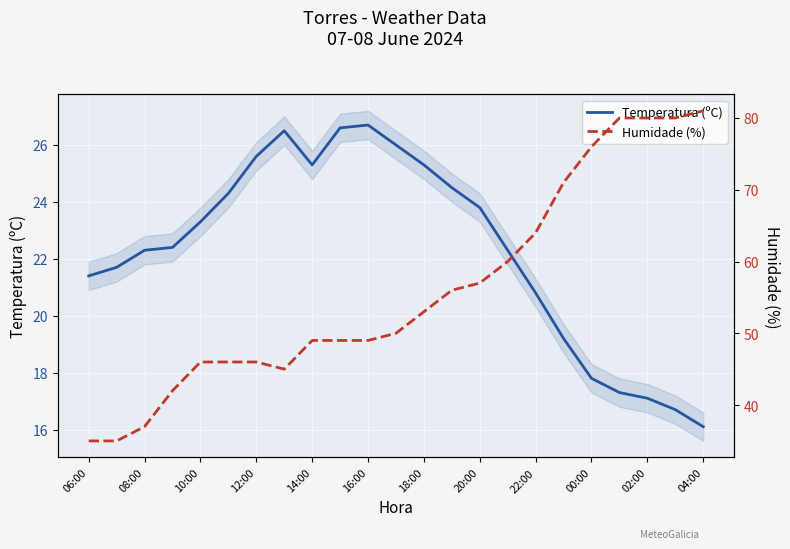

How many data points in Temperatura (ºC) are above 22?

14